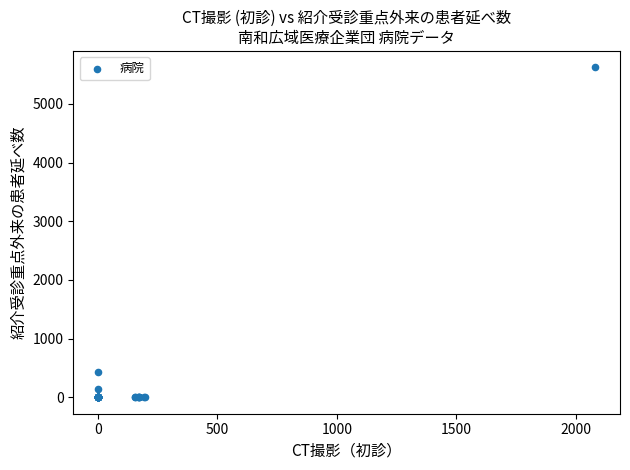

What Y value in the scatter plot is closest to 2811?

438